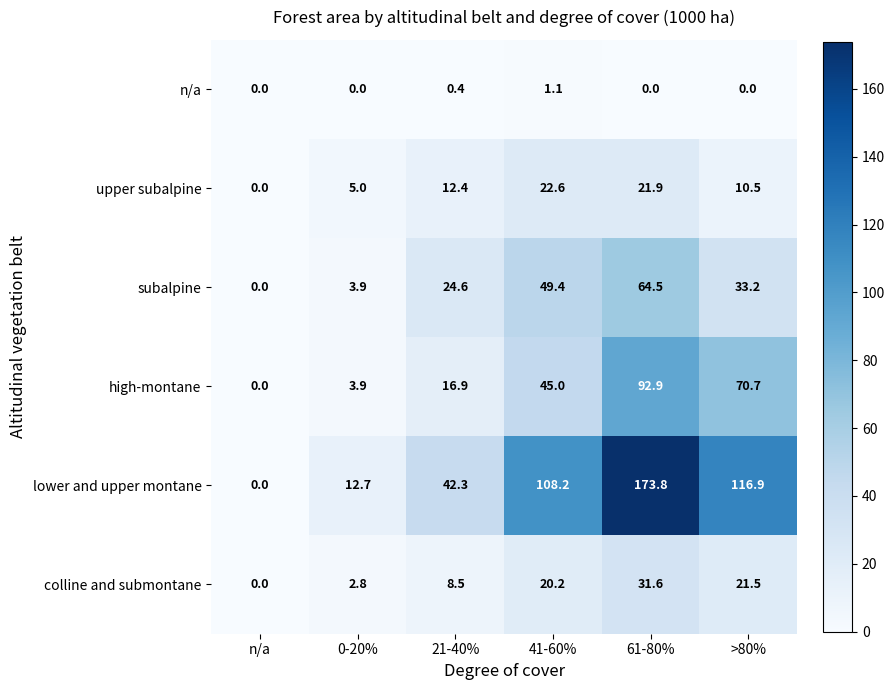

What is the difference between the subalpine values at 61-80% and 21-40%?

39.9